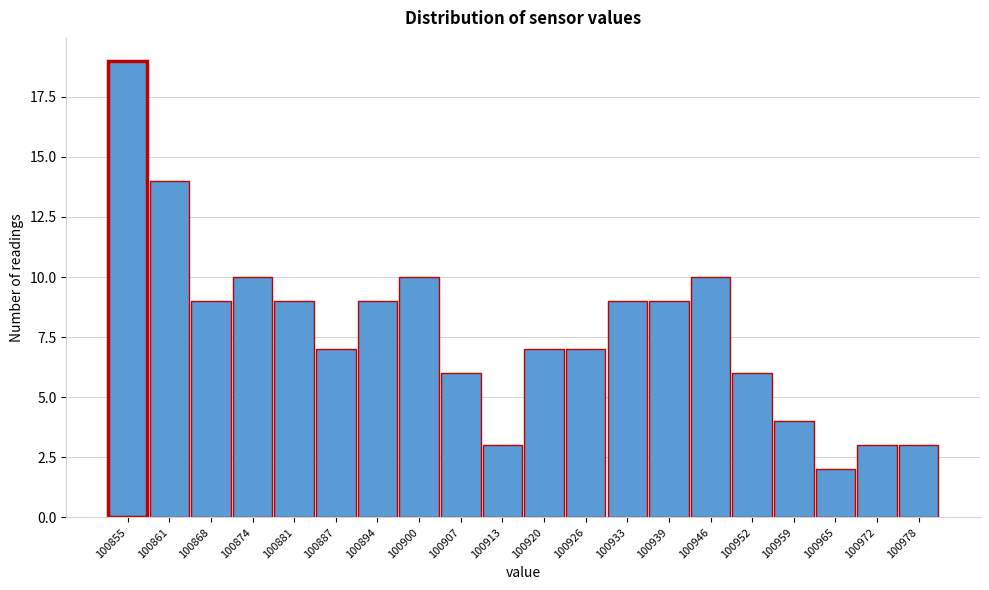

Reading right to left, transcribe all the data shown in this chart.

3	3	2	4	6	10	9	9	7	7	3	6	10	9	7	9	10	9	14	19